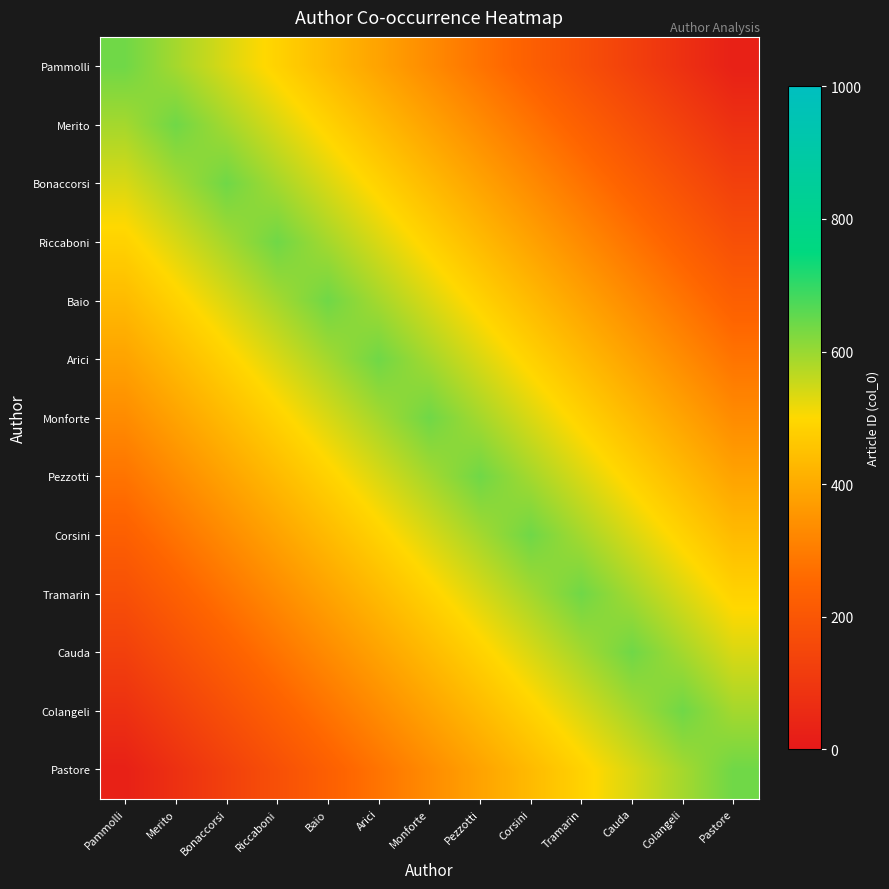

List the series in order of their peak value, highest first.

Pammolli, Merito, Bonaccorsi, Riccaboni, Baio, Arici, Monforte, Pezzotti, Corsini, Tramarin, Cauda, Colangeli, Pastore